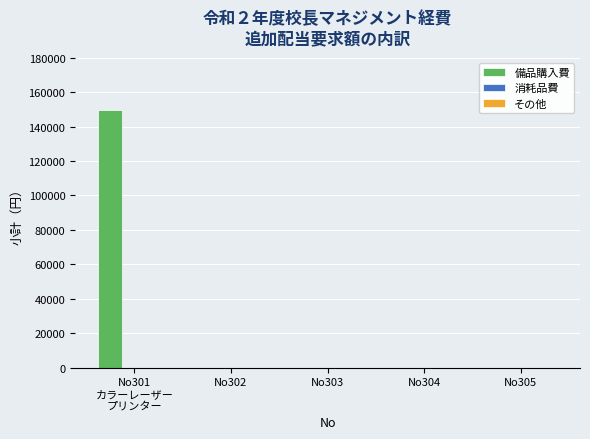

What is the sum of all values?

149600